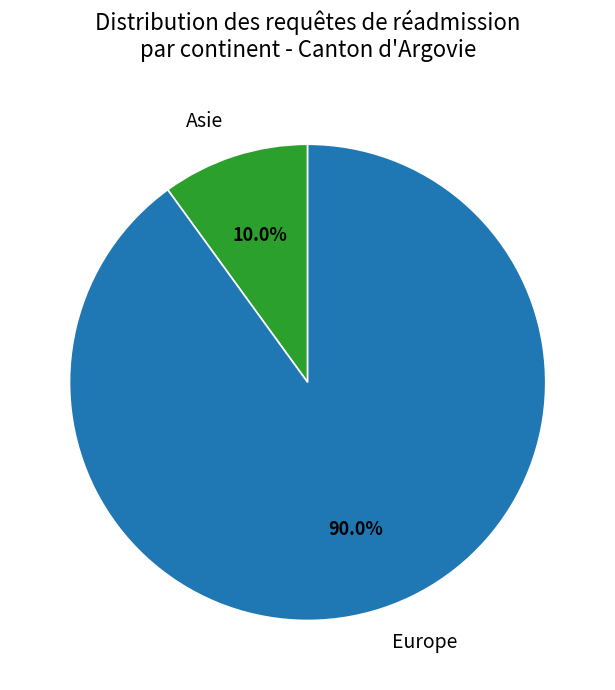

The Asie slice represents 1% of the pie. True or false?

False